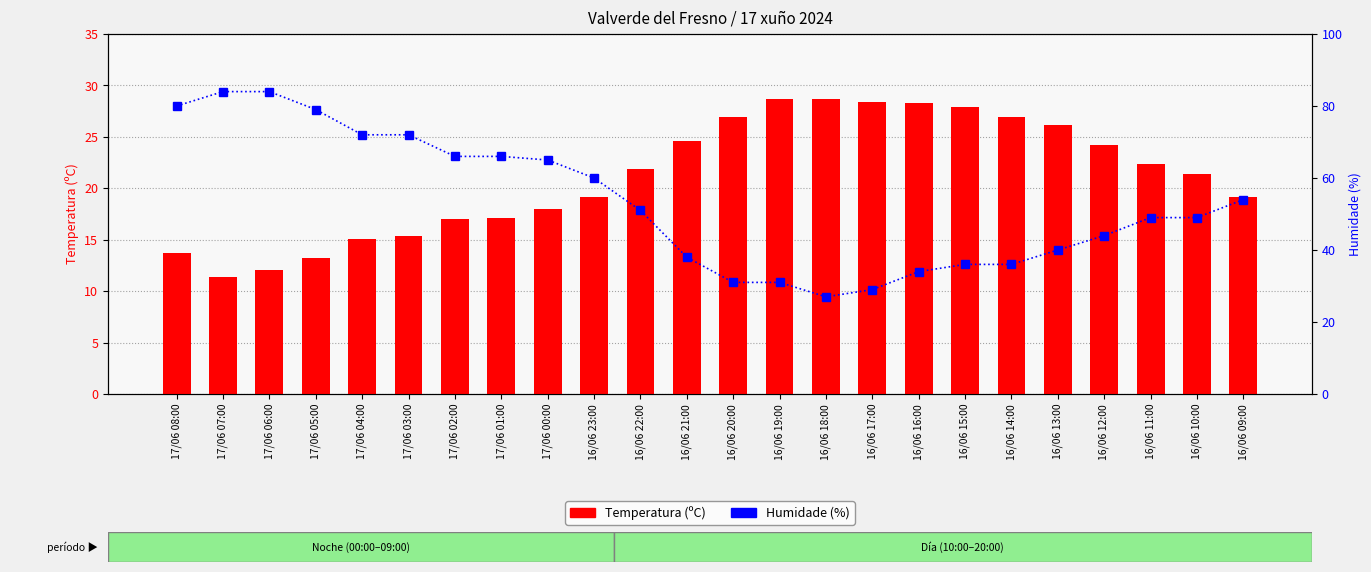

At which label does Humidade (%) first exceed 51?

17/06 08:00